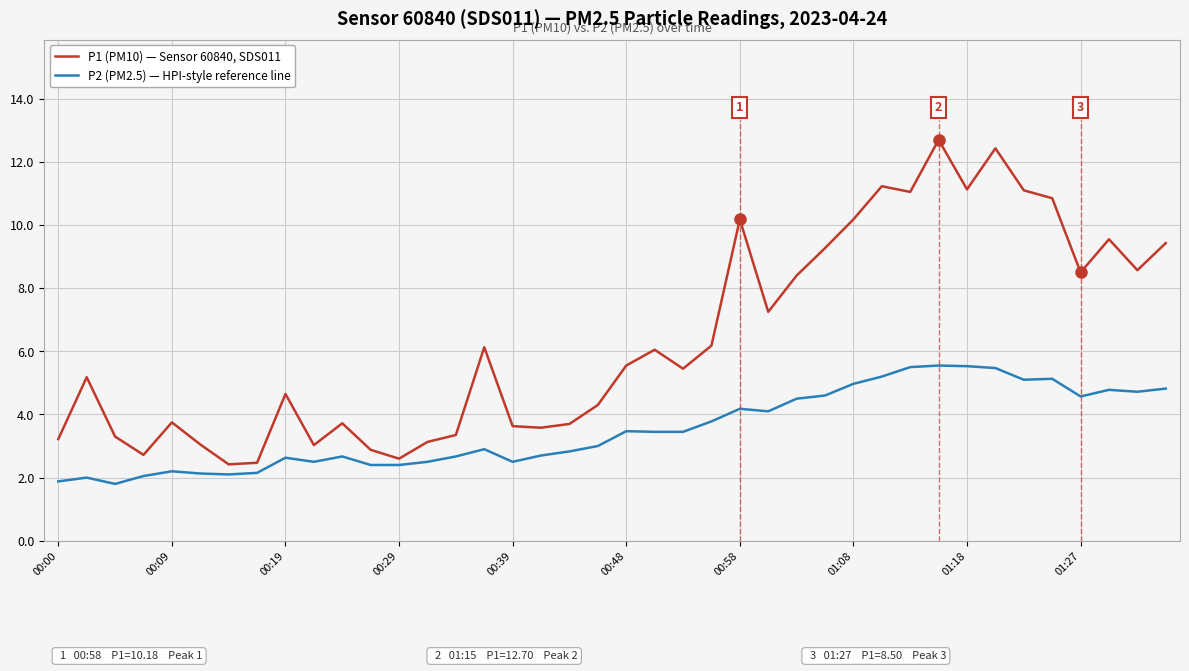

At which category is the sum across all series the highest?

31